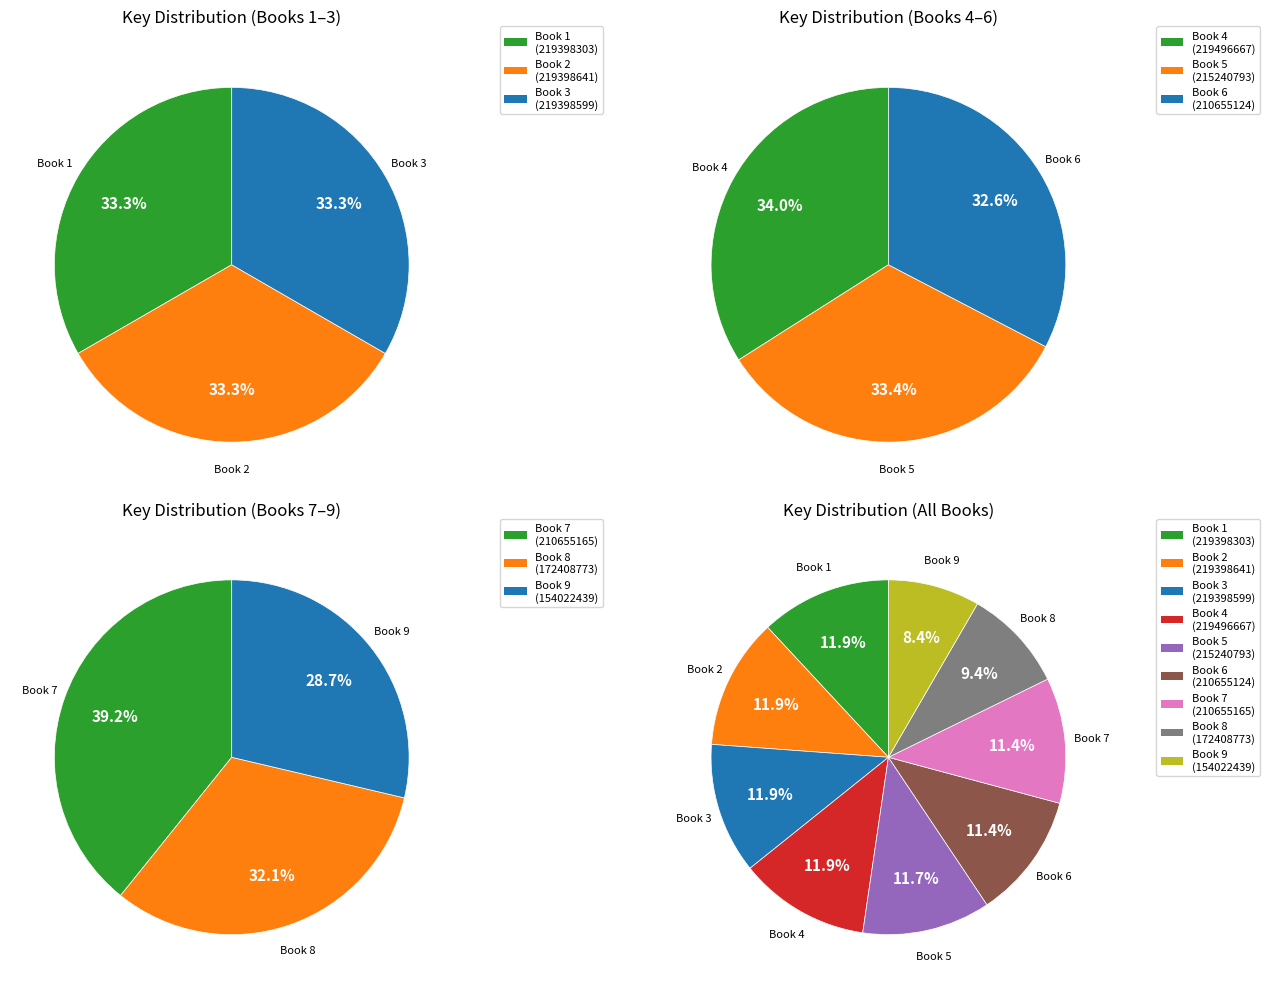

Is 3 the majority of the pie?

No